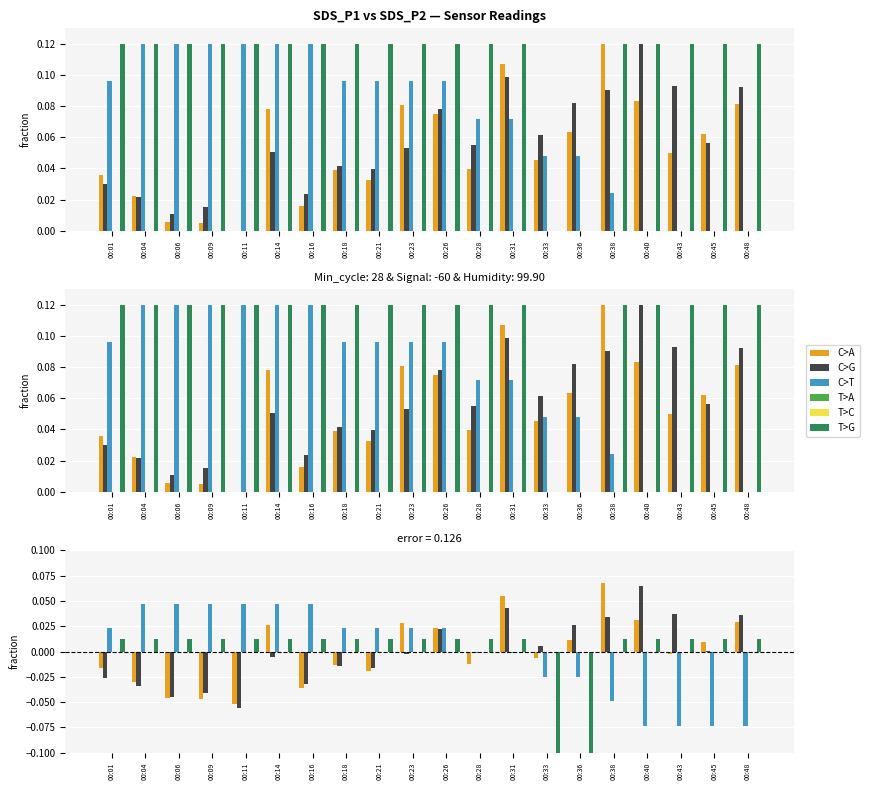

Are the bars grouped side by side (vs. stacked)?

Yes